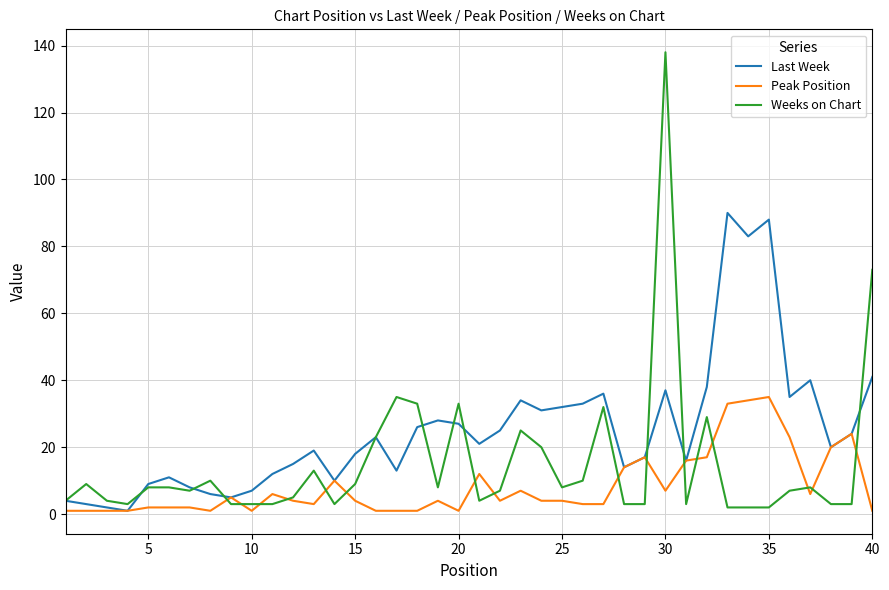

Reading right to left, extract all data points from this chart.

Last Week: 41	24	20	40	35	88	83	90	38	16	37	17	14	36	33	32	31	34	25	21	27	28	26	13	23	18	10	19	15	12	7	5	6	8	11	9	1	2	3	4
Peak Position: 1	24	20	6	23	35	34	33	17	16	7	17	14	3	3	4	4	7	4	12	1	4	1	1	1	4	10	3	4	6	1	5	1	2	2	2	1	1	1	1
Weeks on Chart: 73	3	3	8	7	2	2	2	29	3	138	3	3	32	10	8	20	25	7	4	33	8	33	35	23	9	3	13	5	3	3	3	10	7	8	8	3	4	9	4